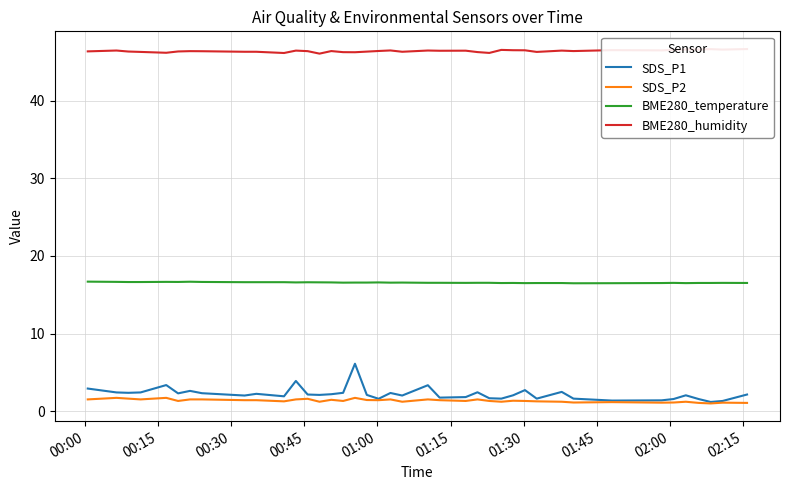

What are all the series names shown in the legend?

SDS_P1, SDS_P2, BME280_temperature, BME280_humidity